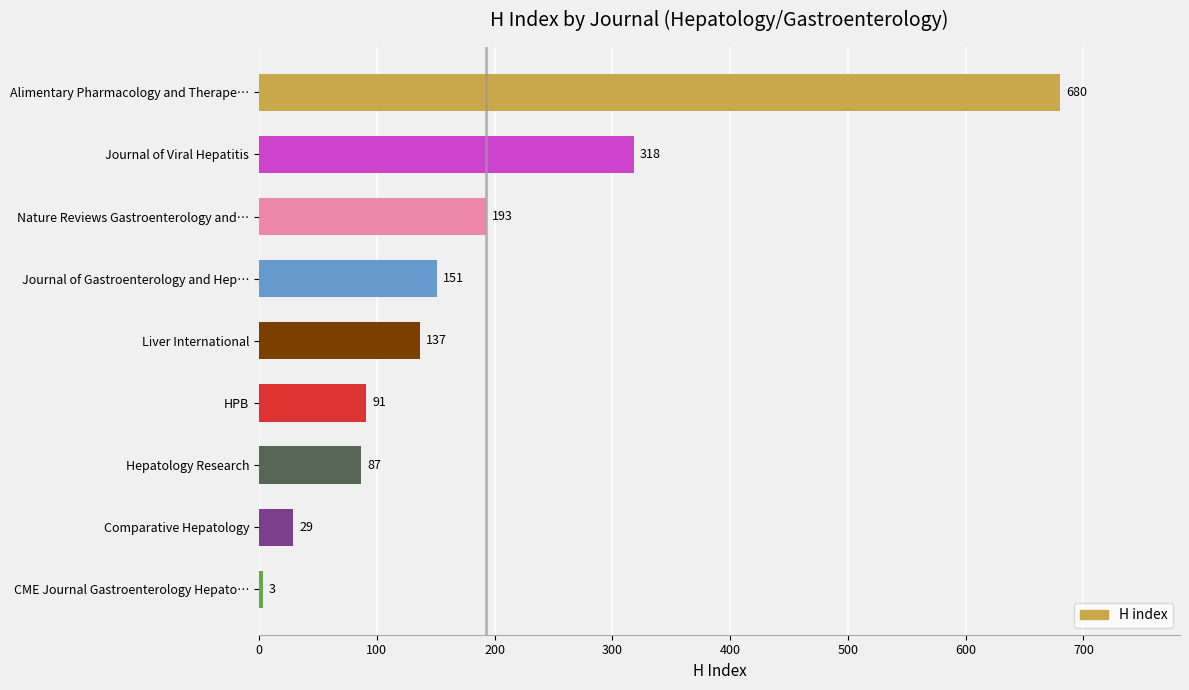

What is the average value?

188